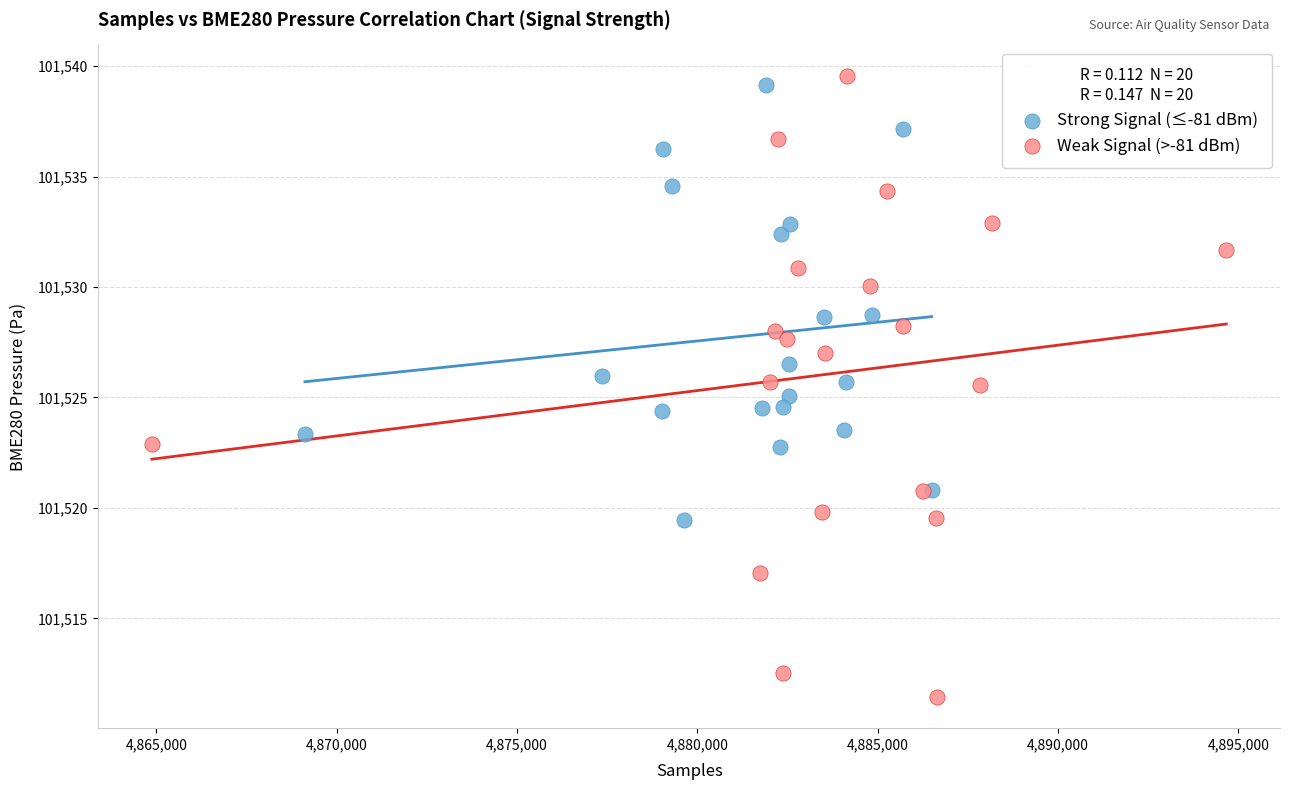

Which series reaches the maximum Y coordinate?

Weak Signal (>-81 dBm)